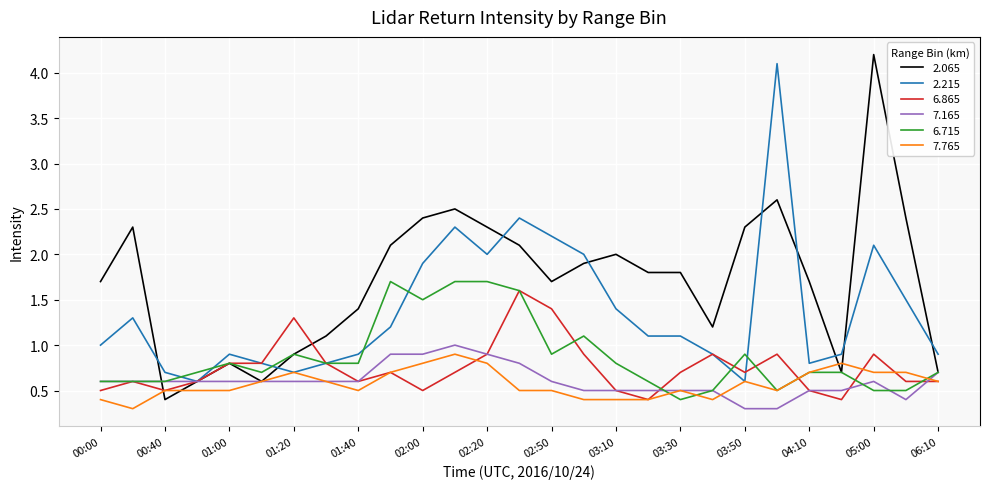

At how many categories does at least one series exceed 1?

21